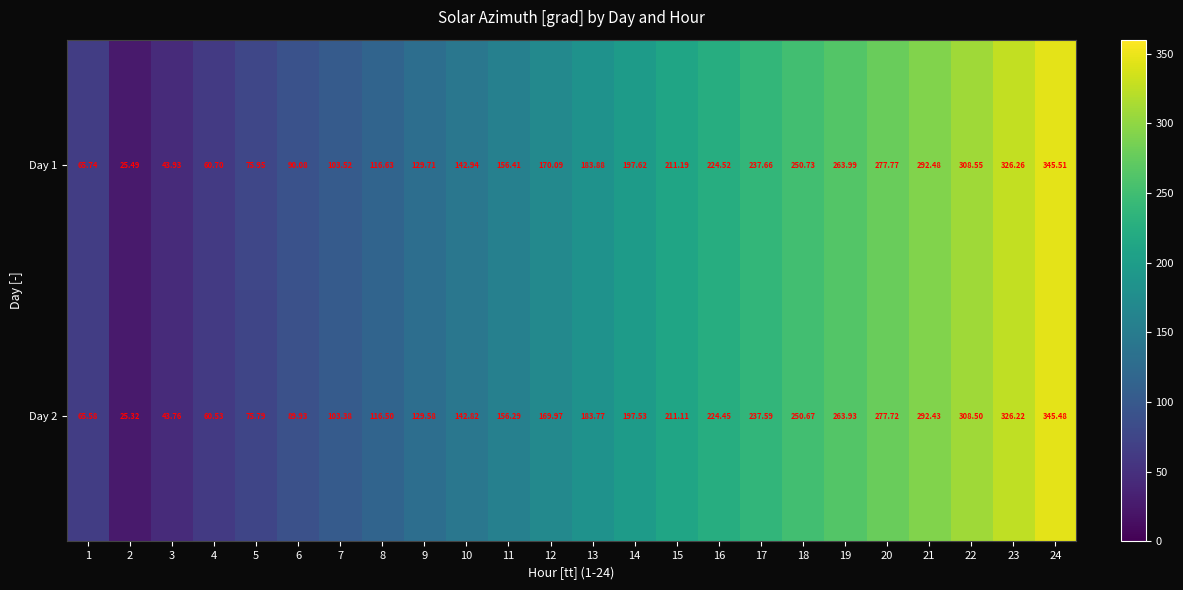

Is the value of Day 2 at 21 greater than the value of Day 1 at 14?

Yes